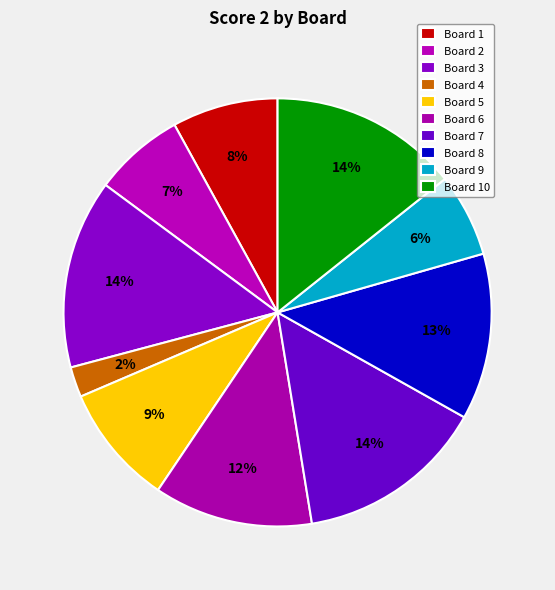

How many segments does this pie chart have?

10